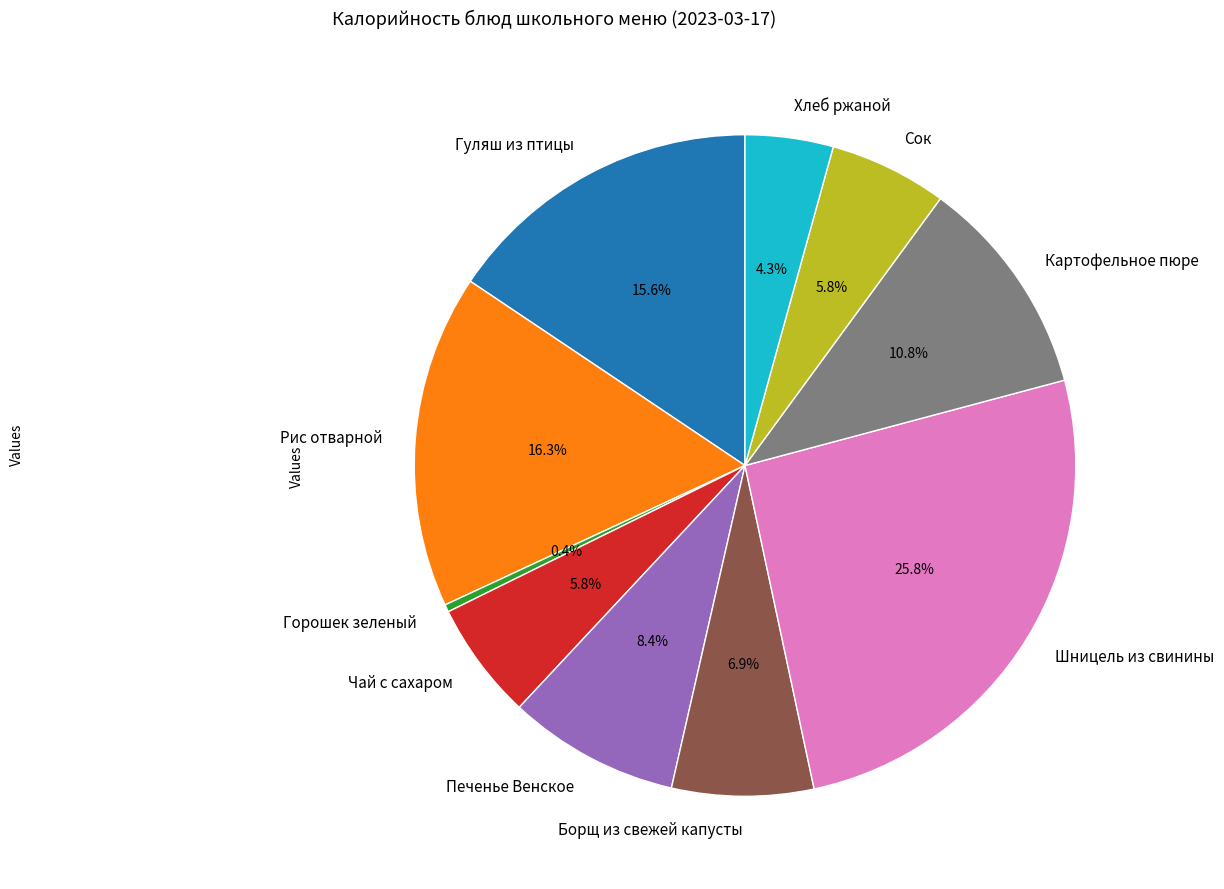

Which category has the biggest portion of the pie?

Шницель из свинины